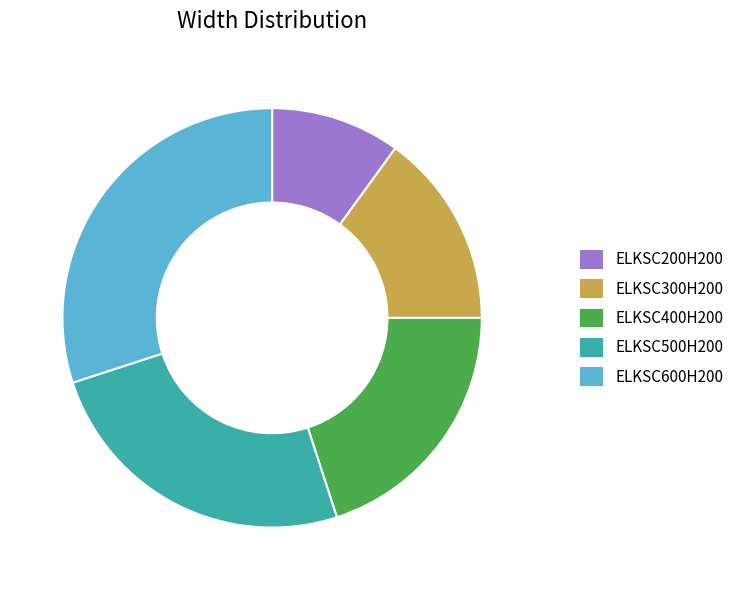

Is it true that ELKSC500H200 is 33% of the pie?

False